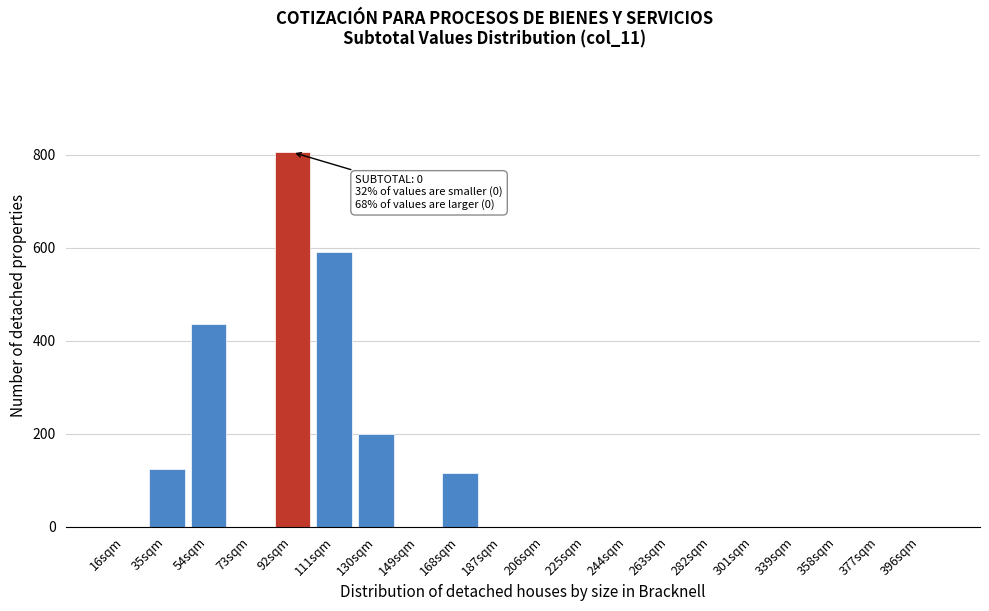

Reading left to right, extract all data points from this chart.

16sqm=0	35sqm=125	54sqm=435	73sqm=0	92sqm=805	111sqm=590	130sqm=200	149sqm=0	168sqm=115	187sqm=0	206sqm=0	225sqm=0	244sqm=0	263sqm=0	282sqm=0	301sqm=0	339sqm=0	358sqm=0	377sqm=0	396sqm=0